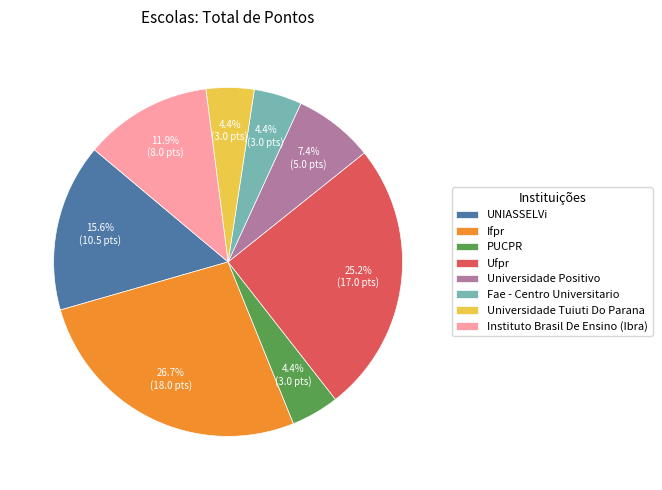

What is the total percentage of PUCPR and Ifpr?

31.1%